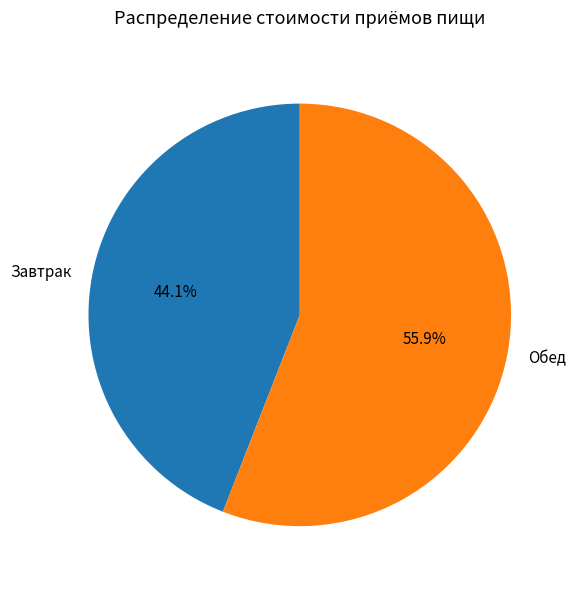

Which category has the biggest portion of the pie?

Обед